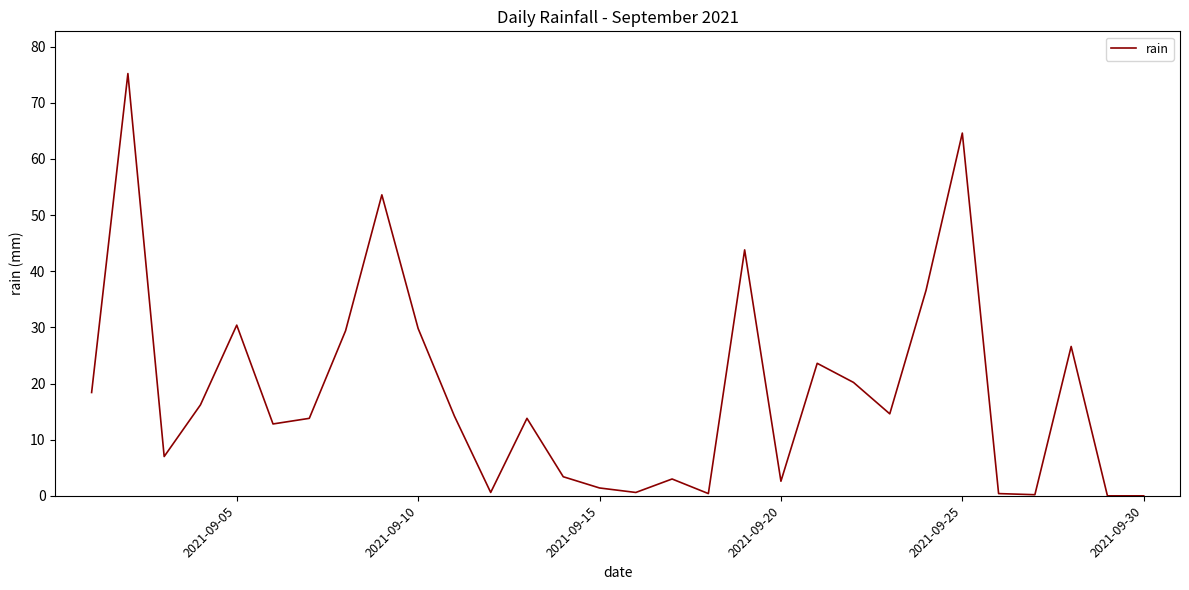

What is the difference between the maximum and minimum values?

75.2